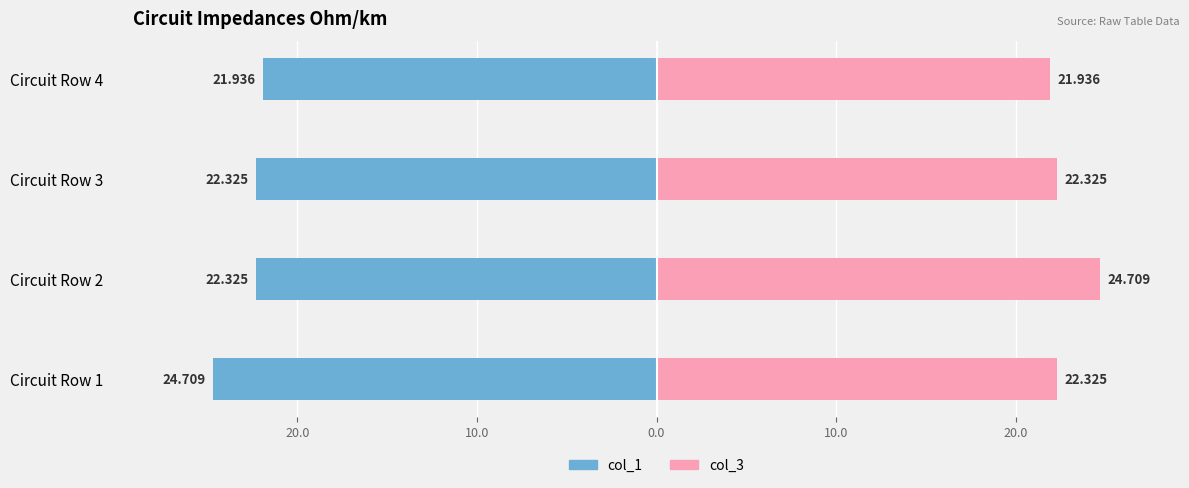

Reading right to left, transcribe all the data shown in this chart.

col_1: -21.9	-22.3	-22.3	-24.7
col_3: 21.9	22.3	24.7	22.3